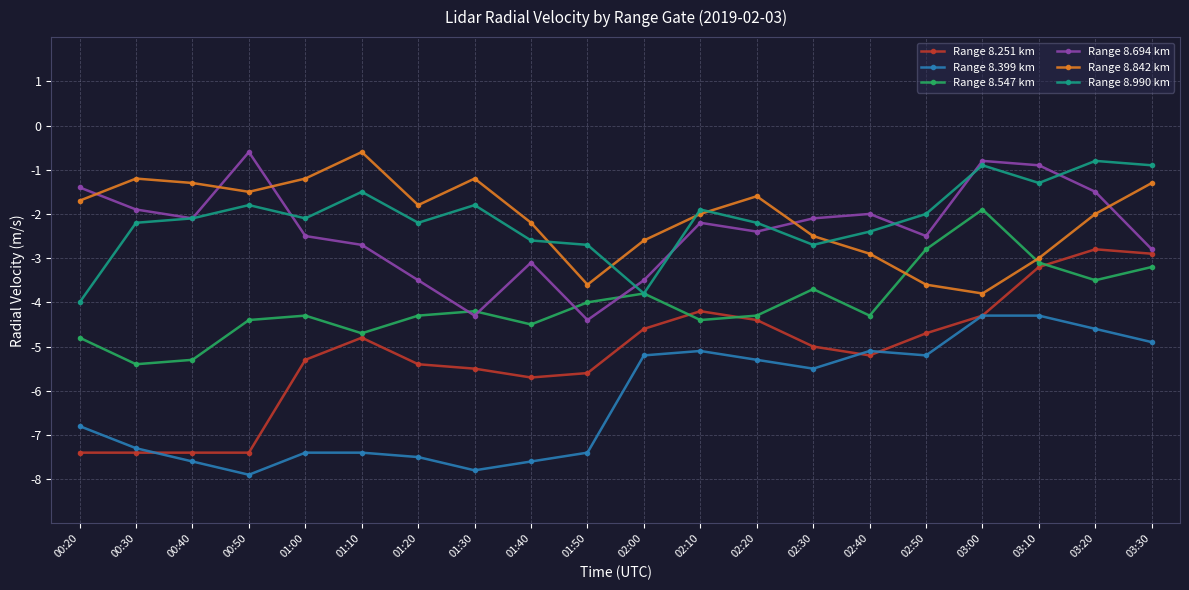

Is the value of Range 8.842 km at 02:30 greater than the value of Range 8.694 km at 03:30?

Yes